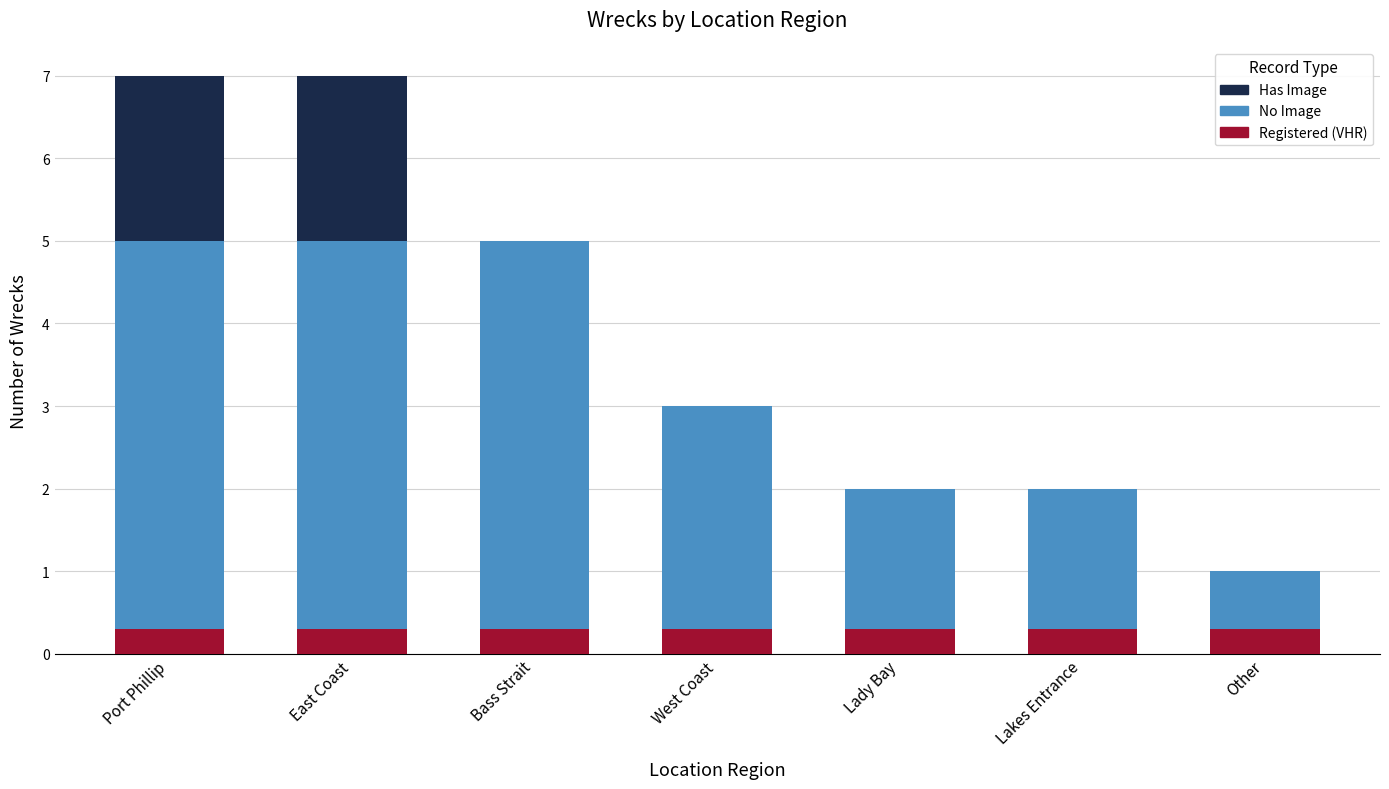

Rank the categories by Has Image value from lowest to highest.

Bass Strait, West Coast, Lady Bay, Lakes Entrance, Other, Port Phillip, East Coast